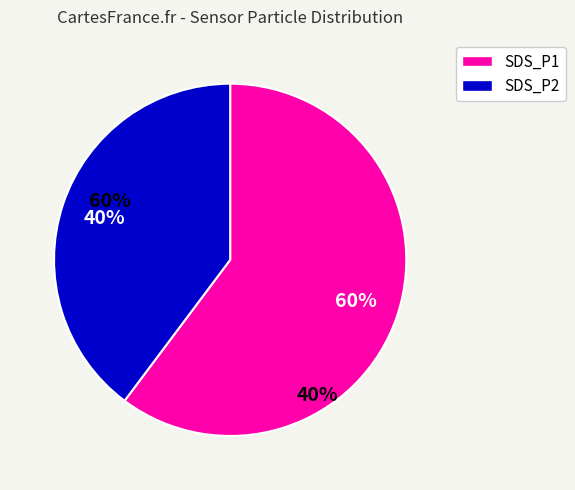

Rank the categories by value from highest to lowest.

SDS_P1, SDS_P2